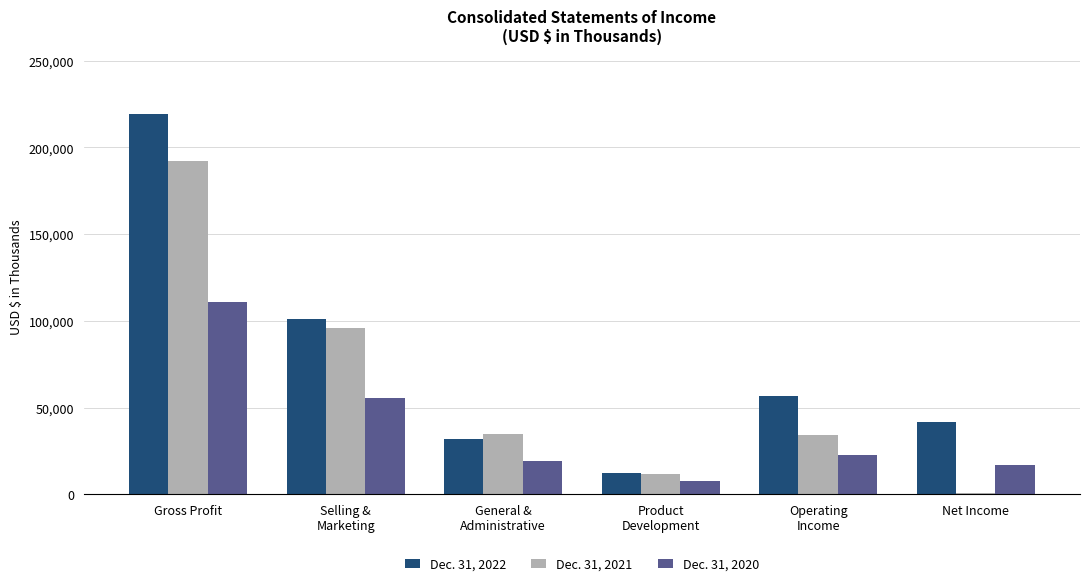

True or false: Dec. 31, 2021 has a value of 95757 at Selling &
Marketing.

True